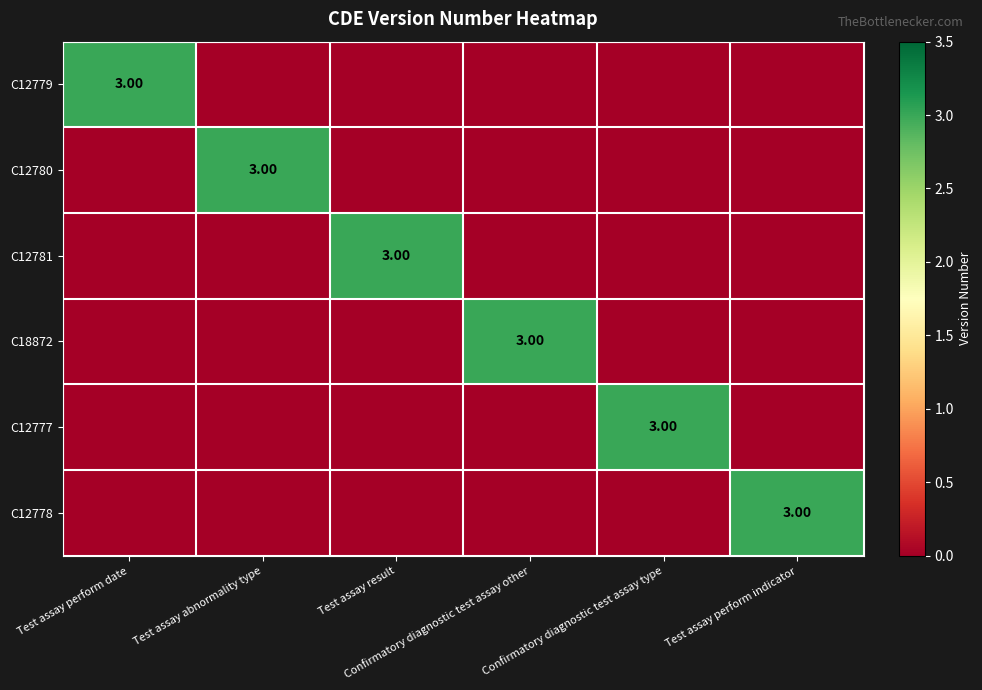

What is the sum of all C12781 values?

3